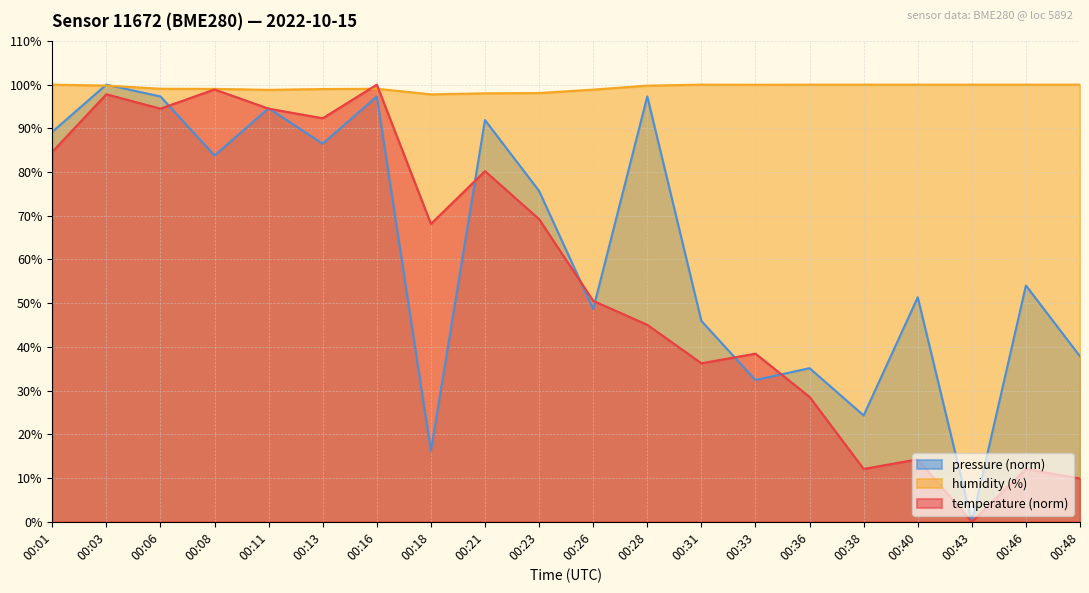

Between which two adjacent categories do temperature and pressure_kPa first intersect?

00:06 and 00:08